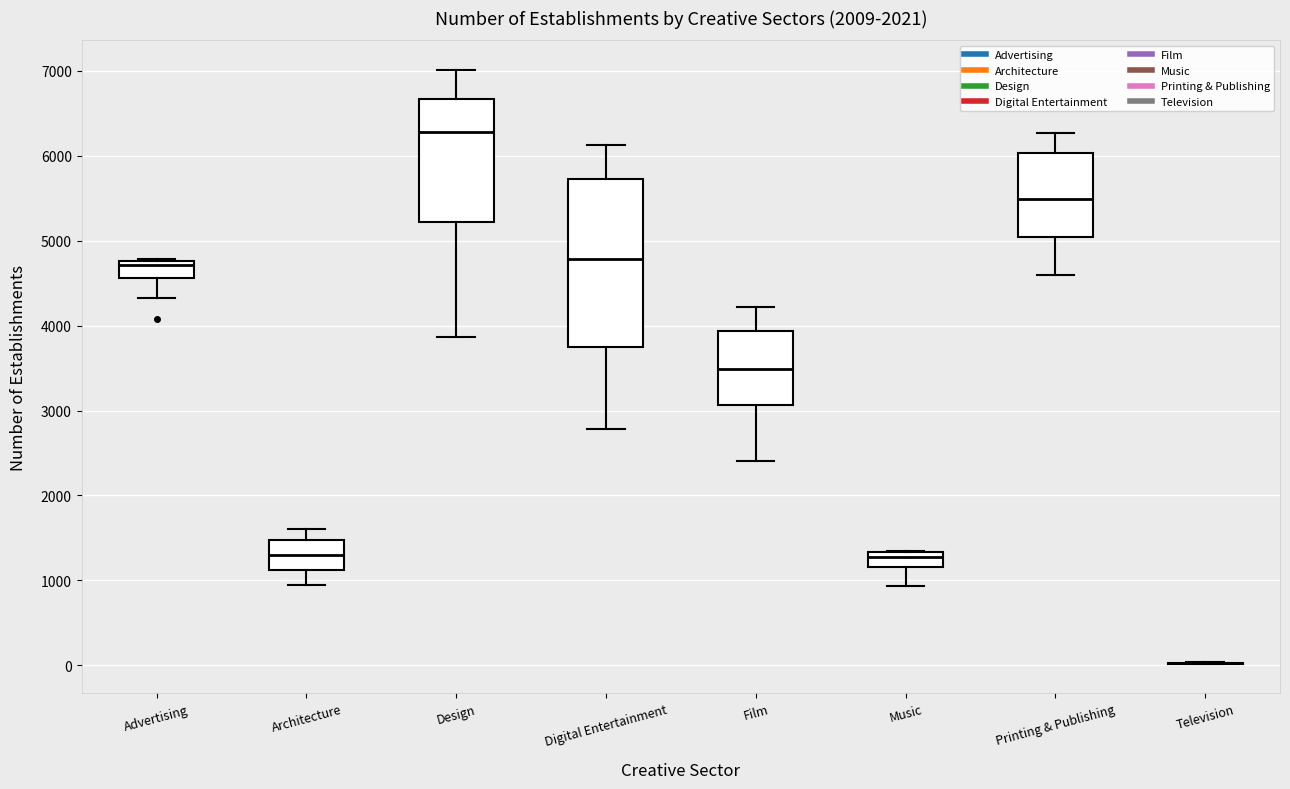

Reading left to right, read every box against the y-axis: the position of its median line, the range the box covers, and the ends of its whiskers. The values are not printed on the chart, so give them approximately, as read against the axis.

Advertising: median 4700, box 4600 to 4800, whiskers 4300 to 4800
Architecture: median 1300, box 1100 to 1500, whiskers 1000 to 1600
Design: median 6300, box 5200 to 6700, whiskers 3900 to 7000
Digital Entertainment: median 4800, box 3800 to 5700, whiskers 2800 to 6100
Film: median 3500, box 3100 to 3900, whiskers 2400 to 4200
Music: median 1300 (inside the box), box 1200 to 1300, whiskers 900 to 1400
Printing & Publishing: median 5500, box 5000 to 6000, whiskers 4600 to 6300
Television: box collapsed to a line at 0, whiskers 0 to 0